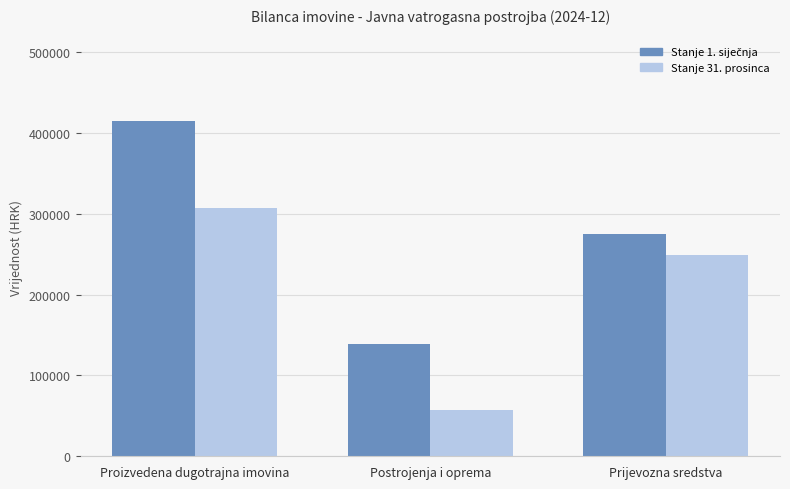

What is the average value of the Stanje 31. prosinca series?

204201.2